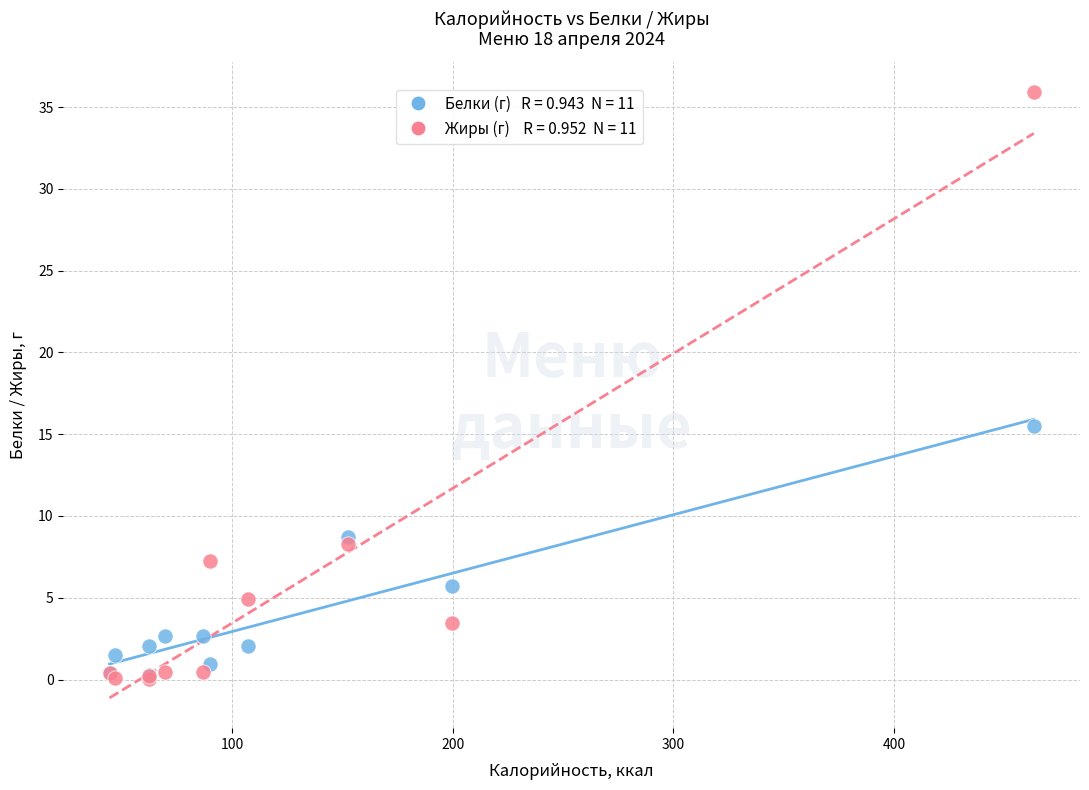

Across all series, what Y value is closest to 17?

15.5